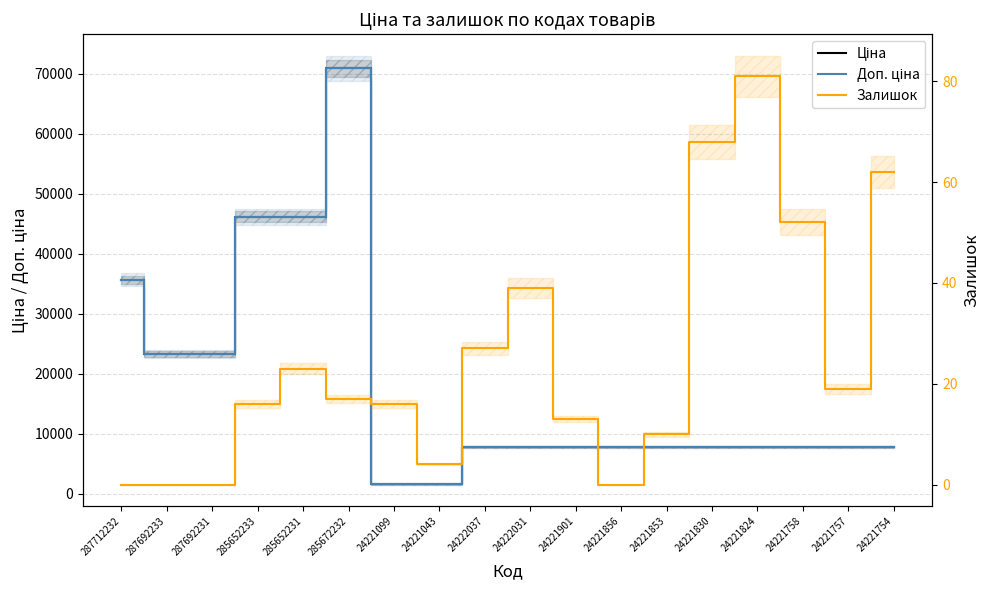

At which label does Ціна first exceed 7792?

287712232